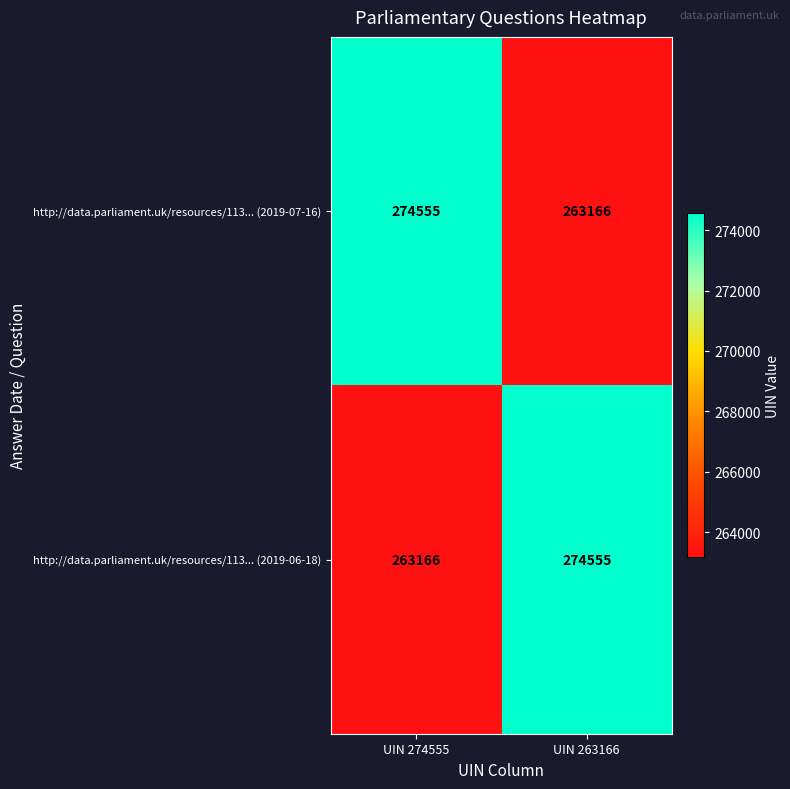

At which label is http://data.parliament.uk/resources/113... (2019-06-18) closest to 268860?

UIN 274555